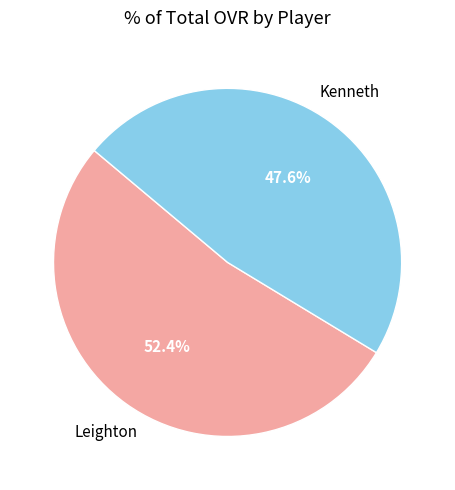

Which slice is the largest?

Leighton